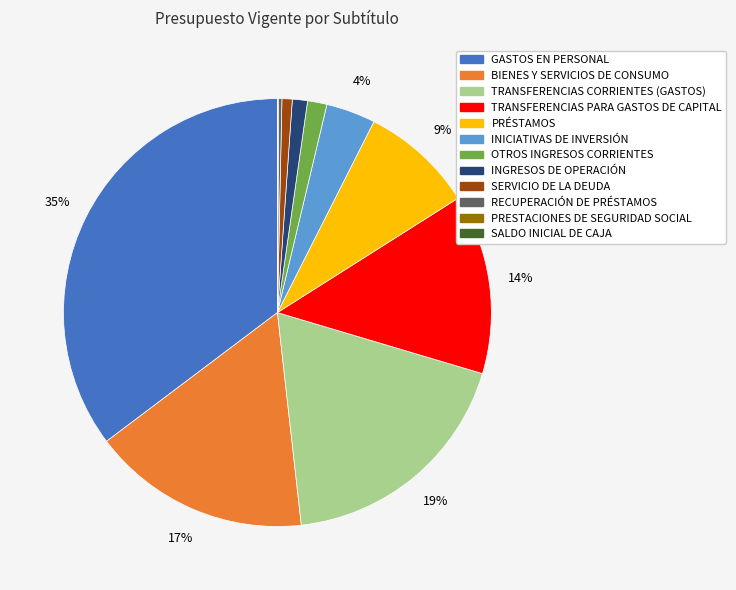

Which has a higher value, GASTOS EN PERSONAL or TRANSFERENCIAS PARA GASTOS DE CAPITAL?

GASTOS EN PERSONAL